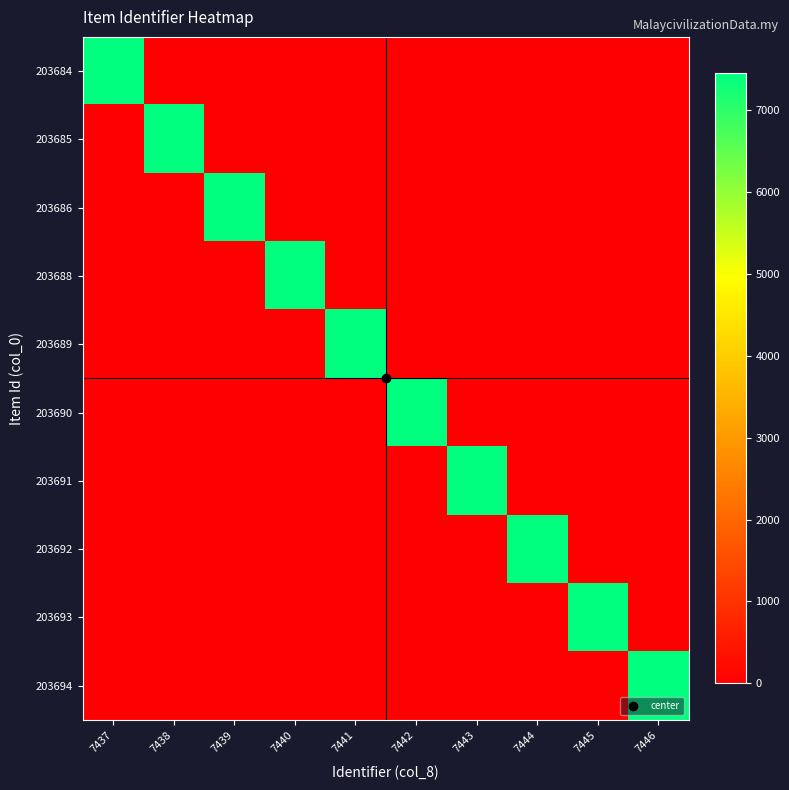

Rank the series by their maximum value, from lowest to highest.

203684, 203685, 203686, 203688, 203689, 203690, 203691, 203692, 203693, 203694